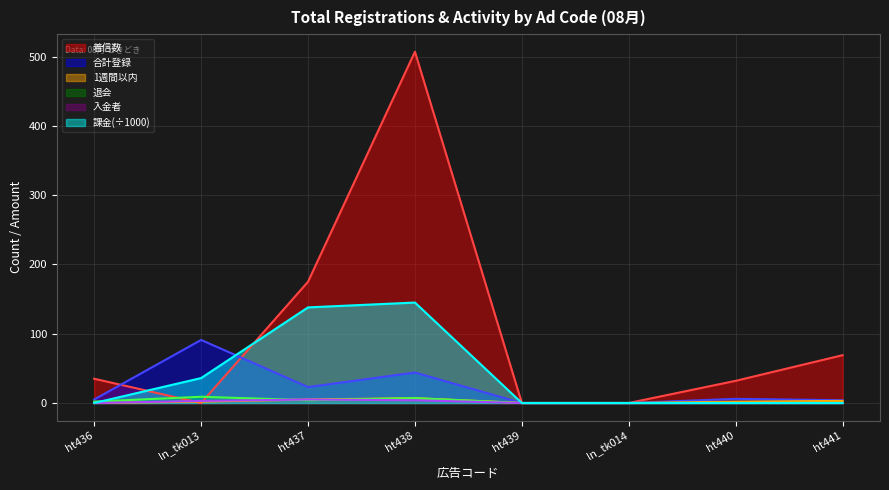

What is the sum of the 合計登録 values at ln_tk014 and ht440?

6